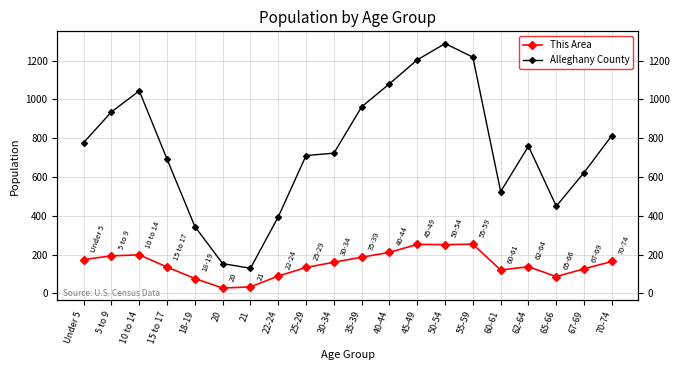

Which series has the largest total across all categories?

Alleghany County